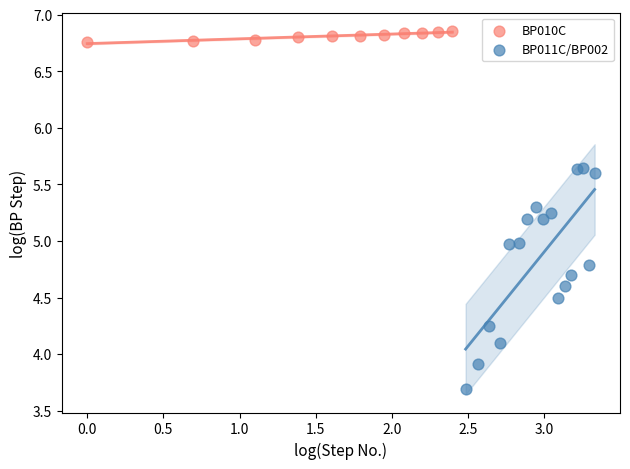

Which series has the largest Y range (max minus min)?

BP011C/BP002